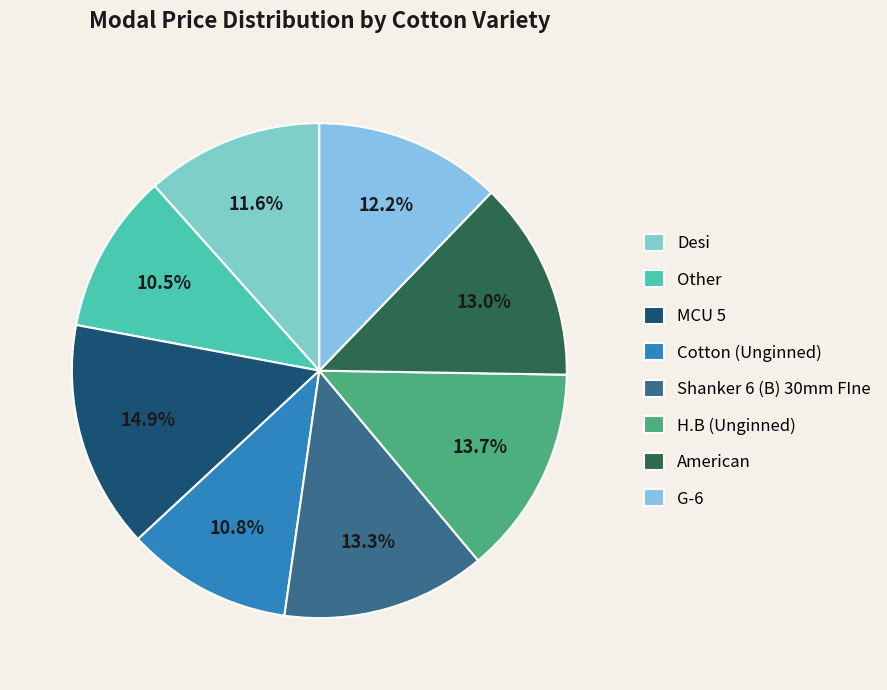

How many slices are in this pie chart?

8